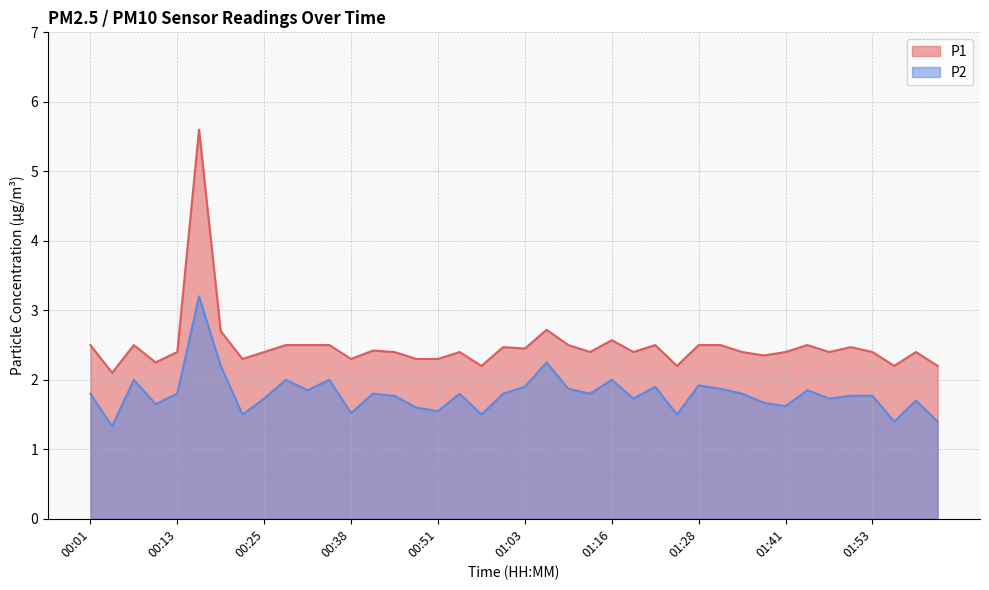

What is the label of the 38th point from the right?

00:07